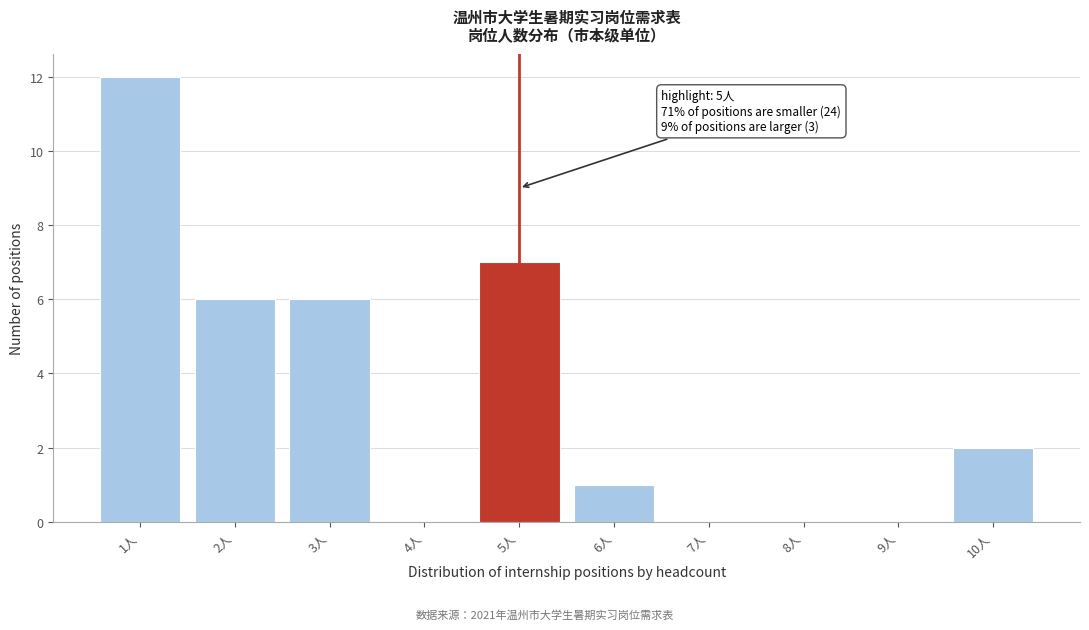

Reading left to right, extract all data points from this chart.

1人=12	2人=6	3人=6	4人=0	5人=7	6人=1	7人=0	8人=0	9人=0	10人=2